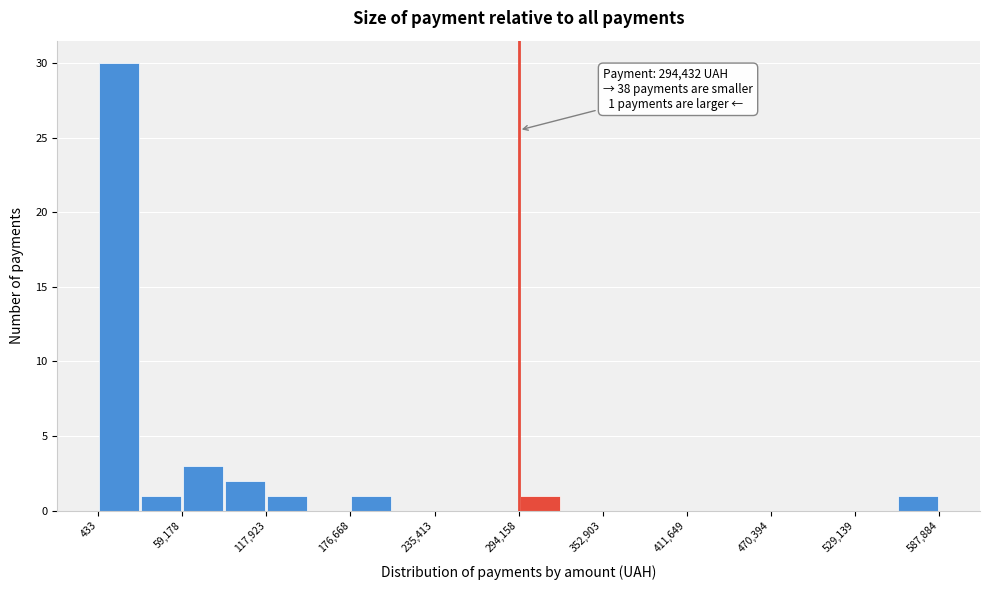

Read against the x-axis, roughly where is the centre of the tallest bar?

20000